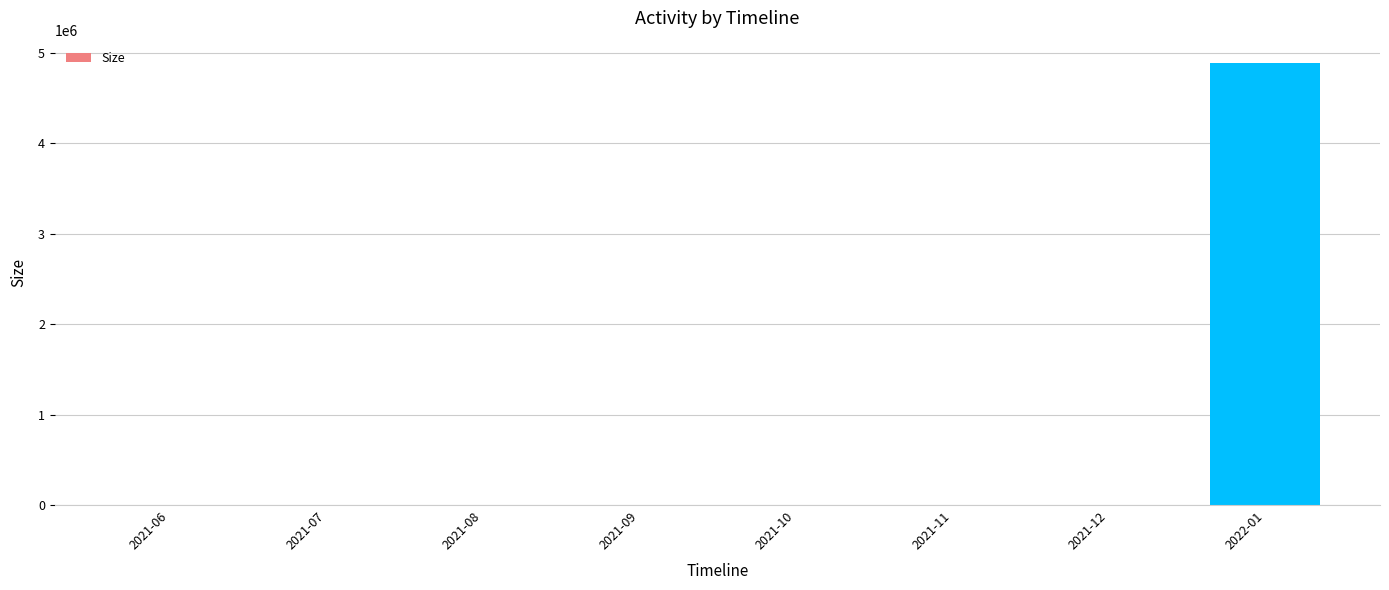

How many data points are above 0?

3